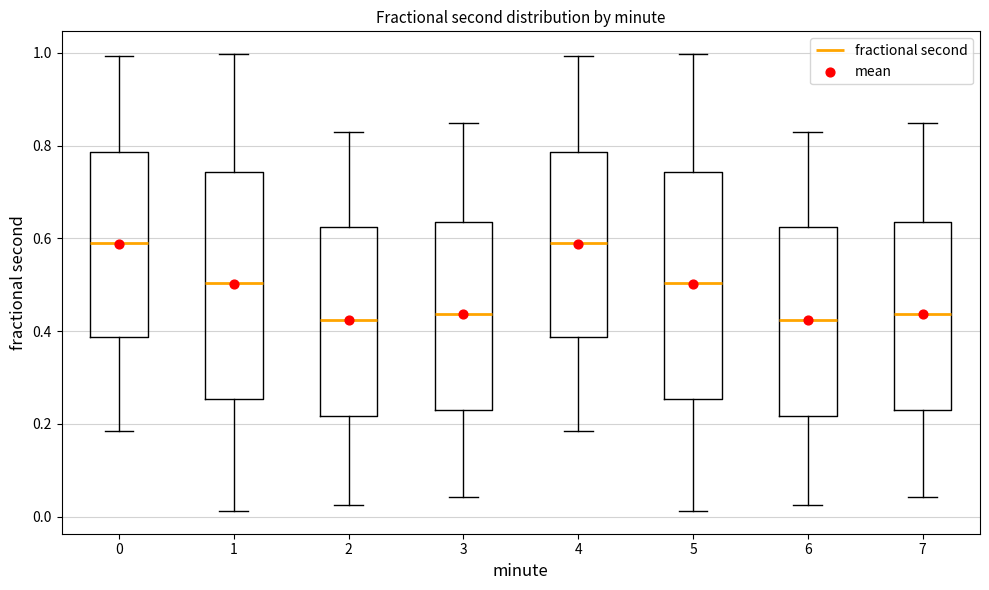

Where is the lower edge of the box at x = 2 on the y-axis? The values are not printed on the chart, so give them approximately, as read against the axis.

0.22